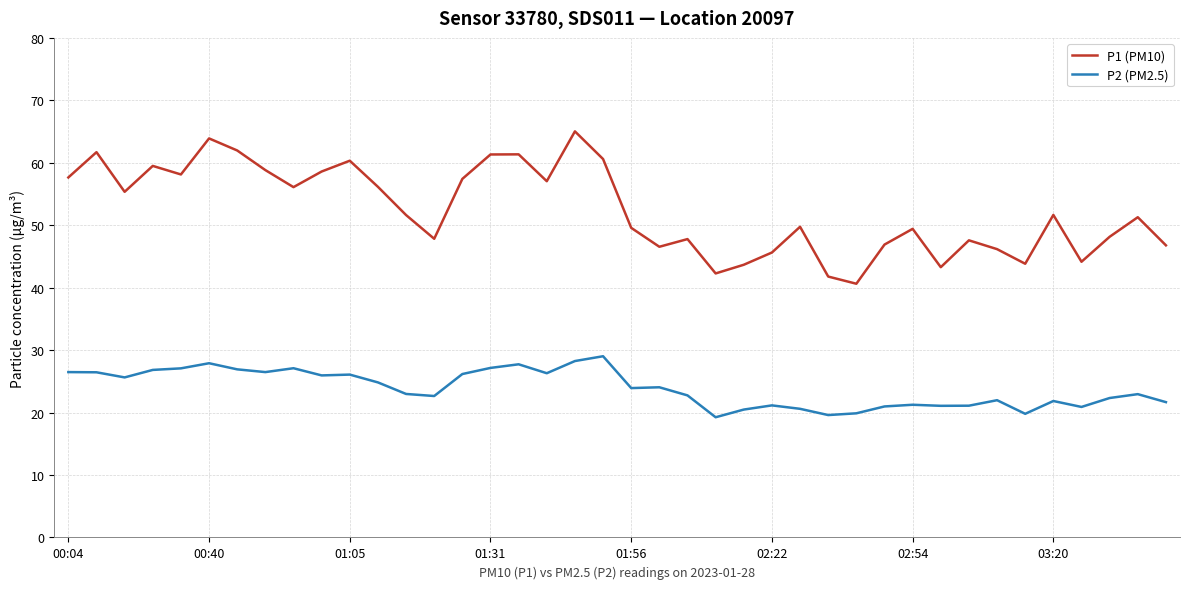

List the series in order of their overall mean, lowest first.

P2 (PM2.5), P1 (PM10)